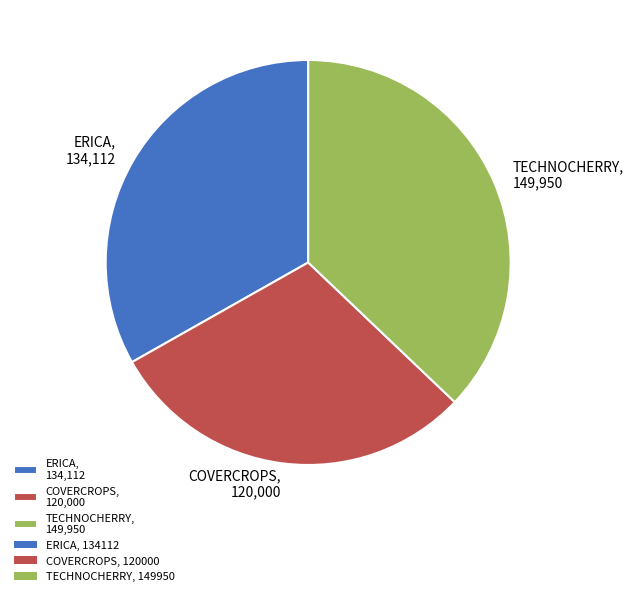

Which category has the biggest portion of the pie?

TECHNOCHERRY